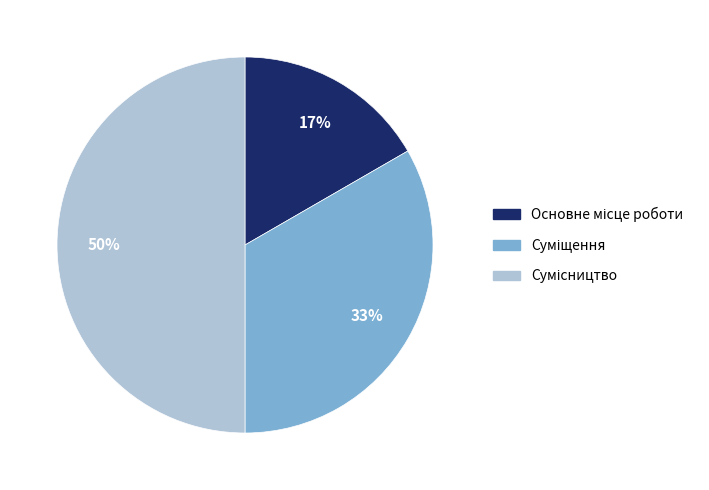

To the nearest percent, what is the difference between the largest and smallest slice percentages?

33%